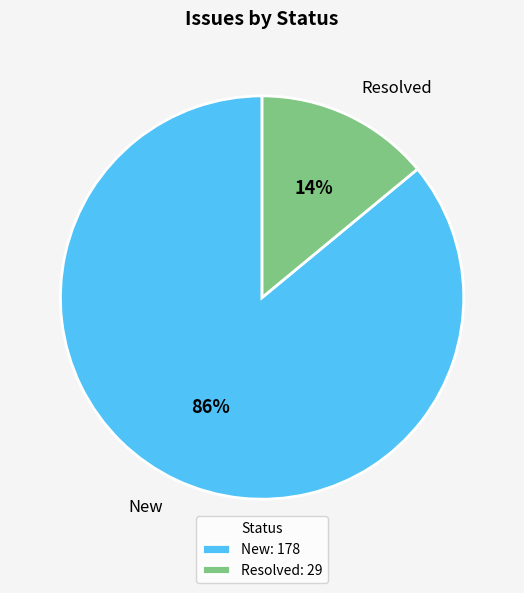

To the nearest percent, what is the average slice percentage?

50%